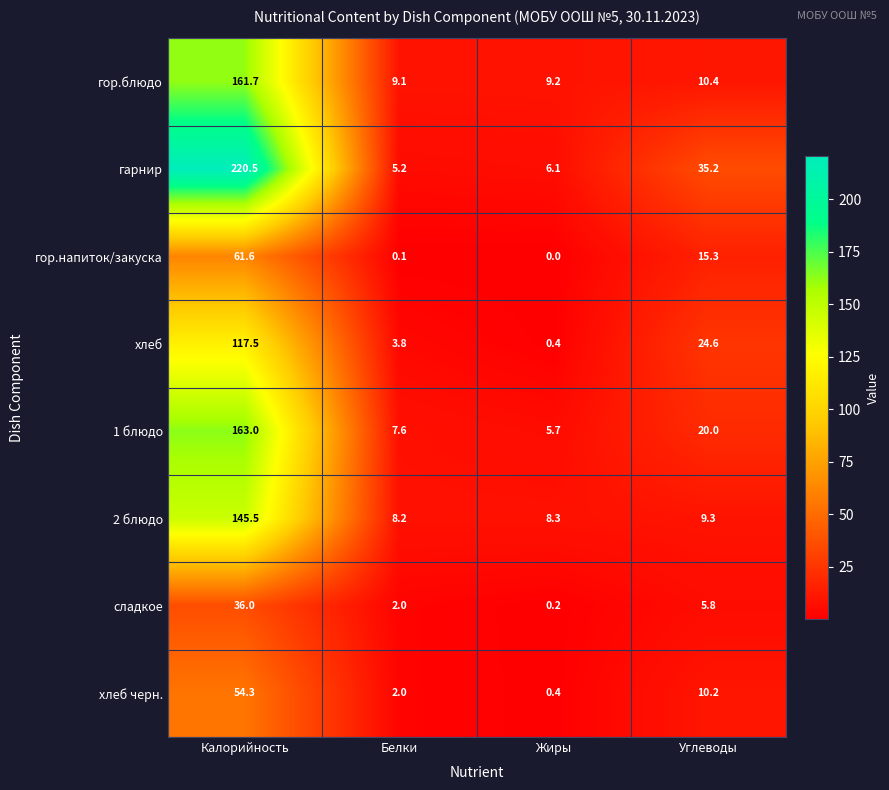

Which category has the lowest value across all series?

Жиры